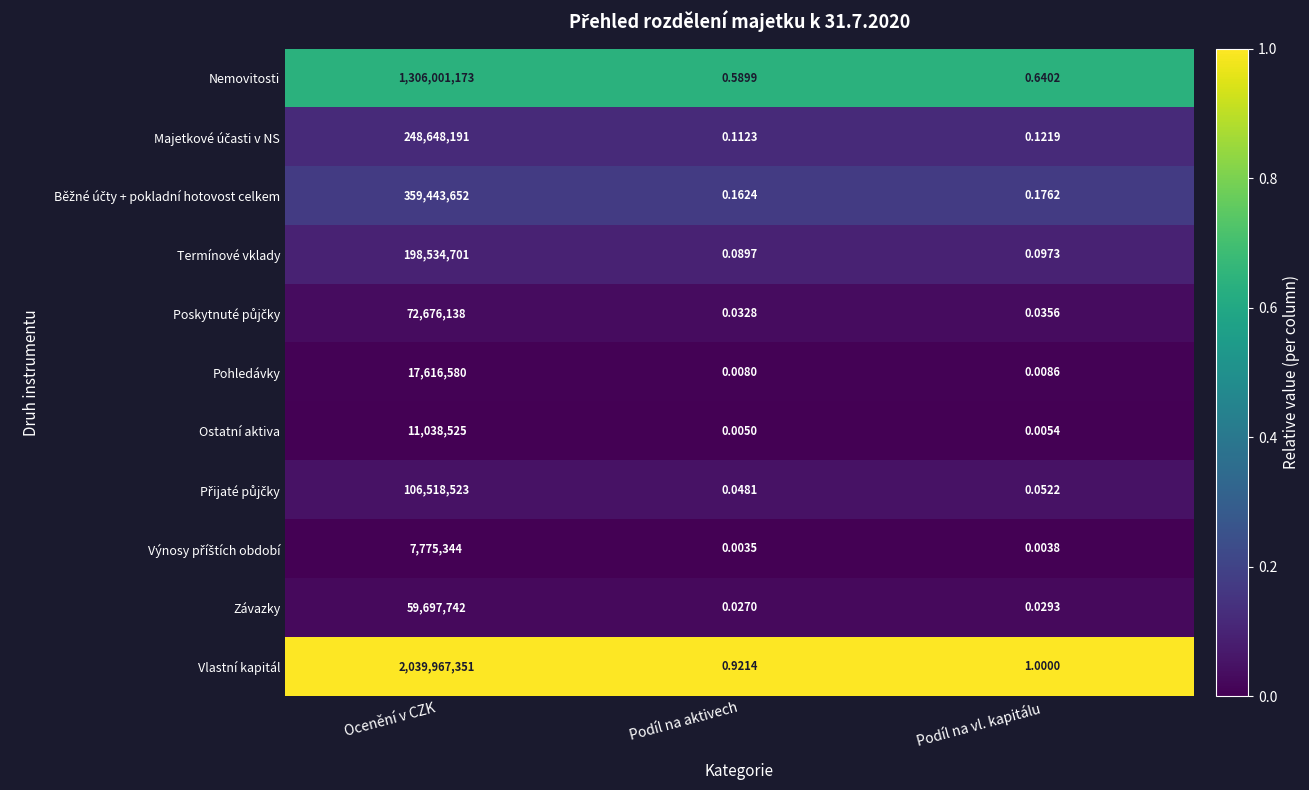

What is the spread (max minus min) of values at Ocenění v CZK?

2032192007.0